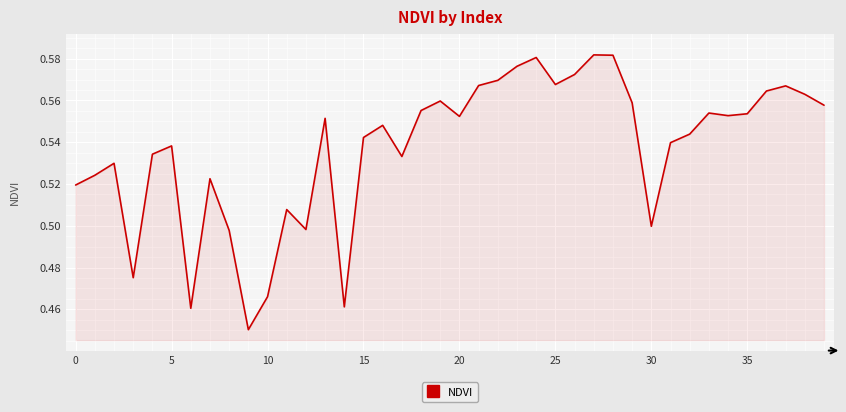

What is the maximum value shown in the chart?

0.6